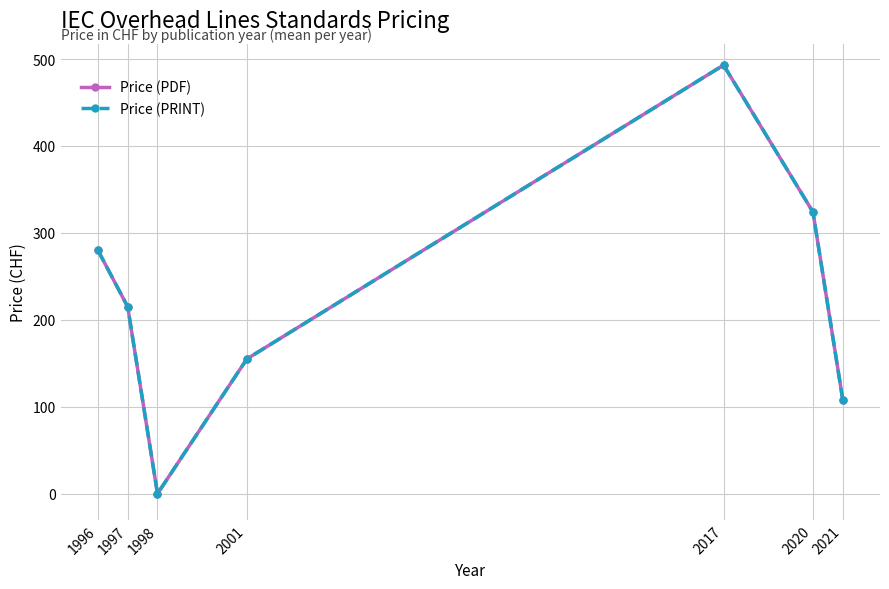

Does the chart have visible grid lines?

Yes